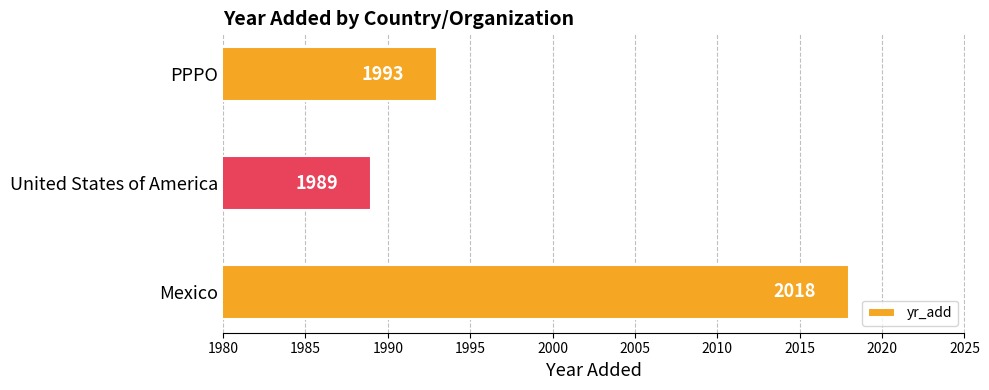

What is the maximum value shown in the chart?

2018